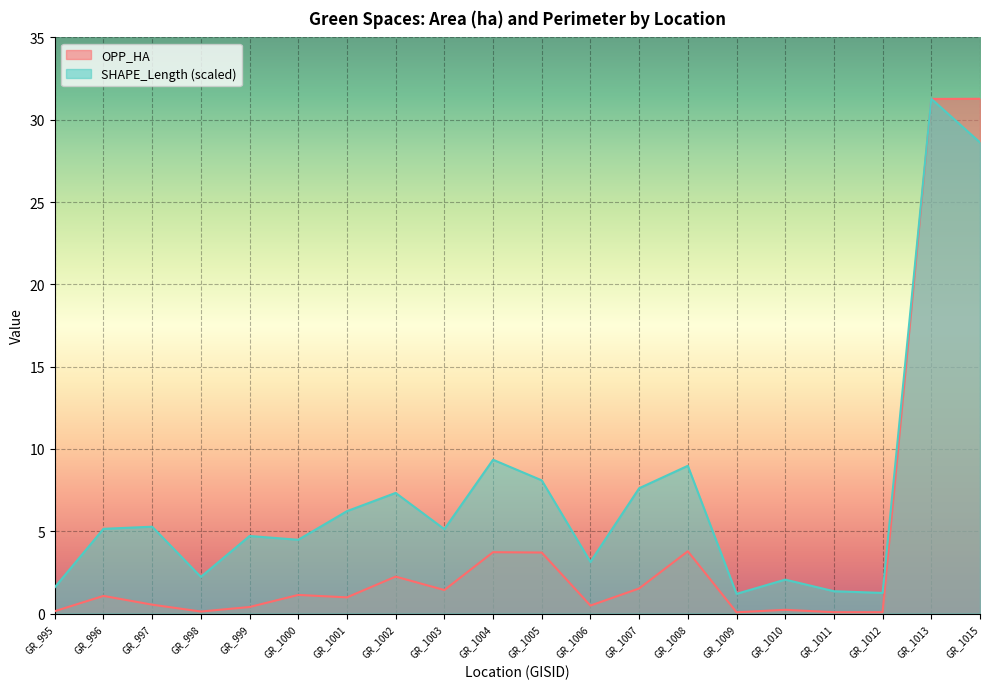

What are all the series names shown in the legend?

OPP_HA, SHAPE_Length (scaled)